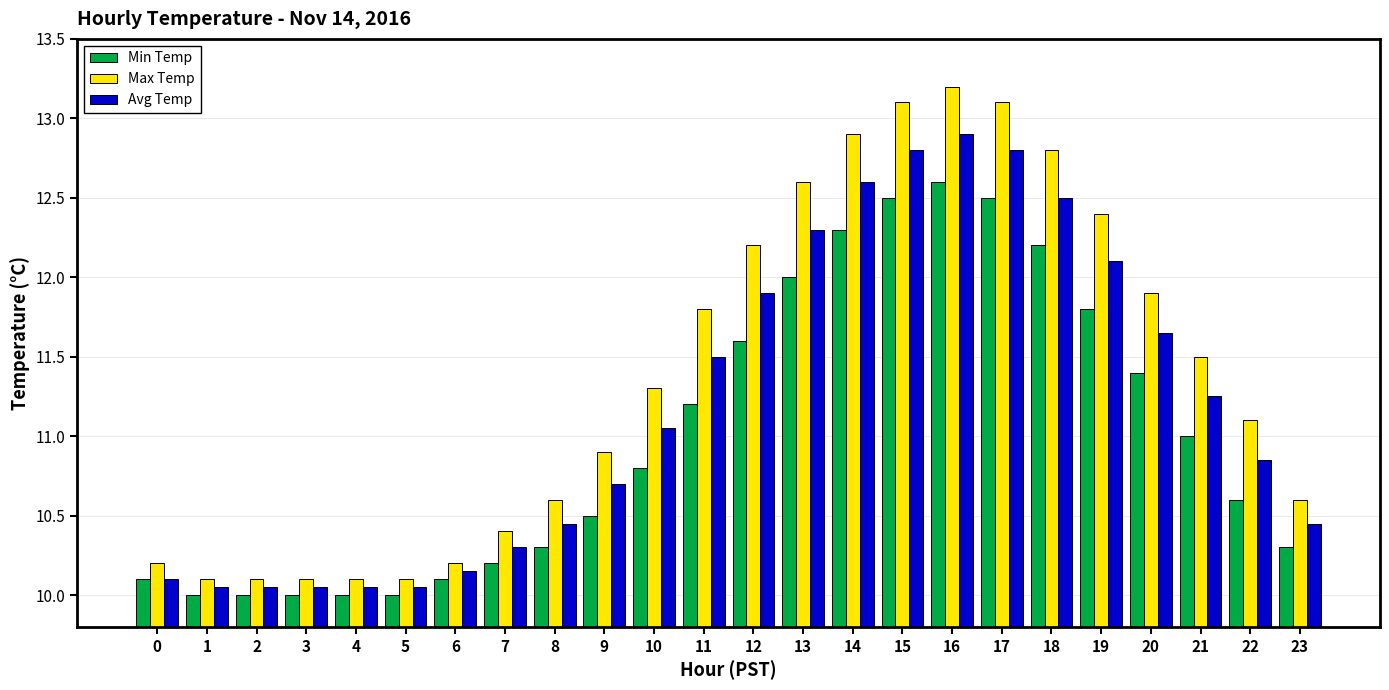

Is it true that Max Temp equals 11.5 at 21?

True